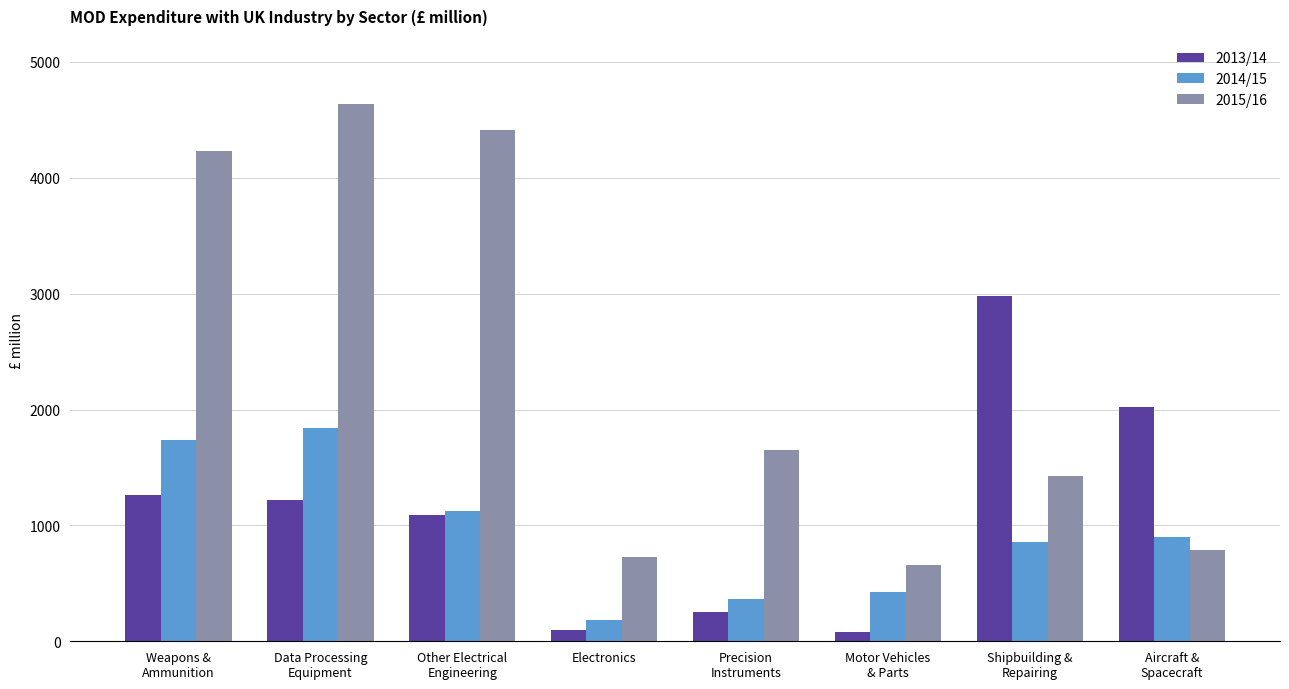

Rank the series by their maximum value, from highest to lowest.

2015/16, 2013/14, 2014/15